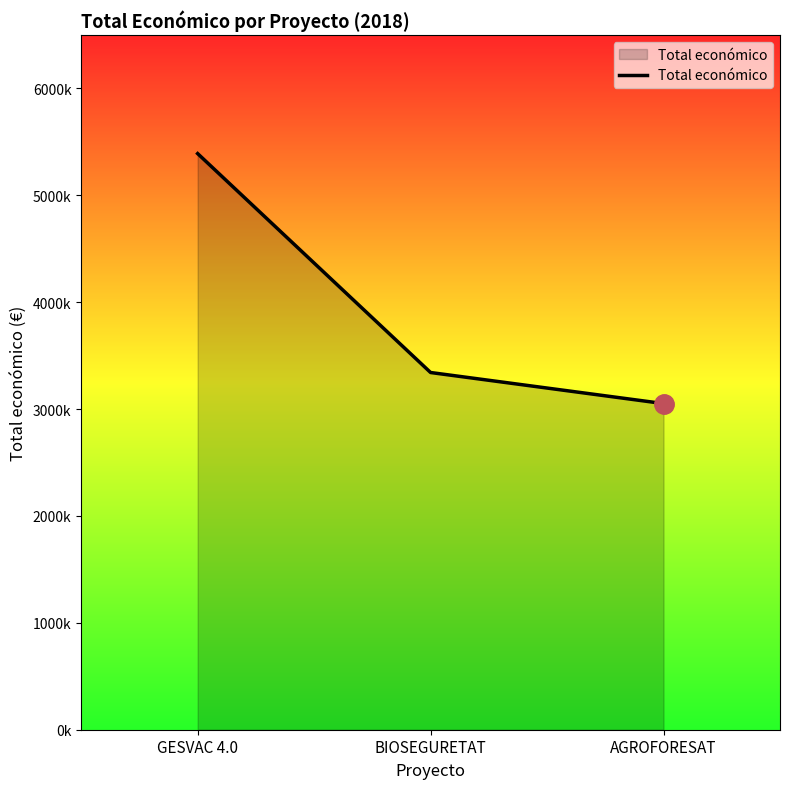

Does the chart display data point markers on the line(s)?

No